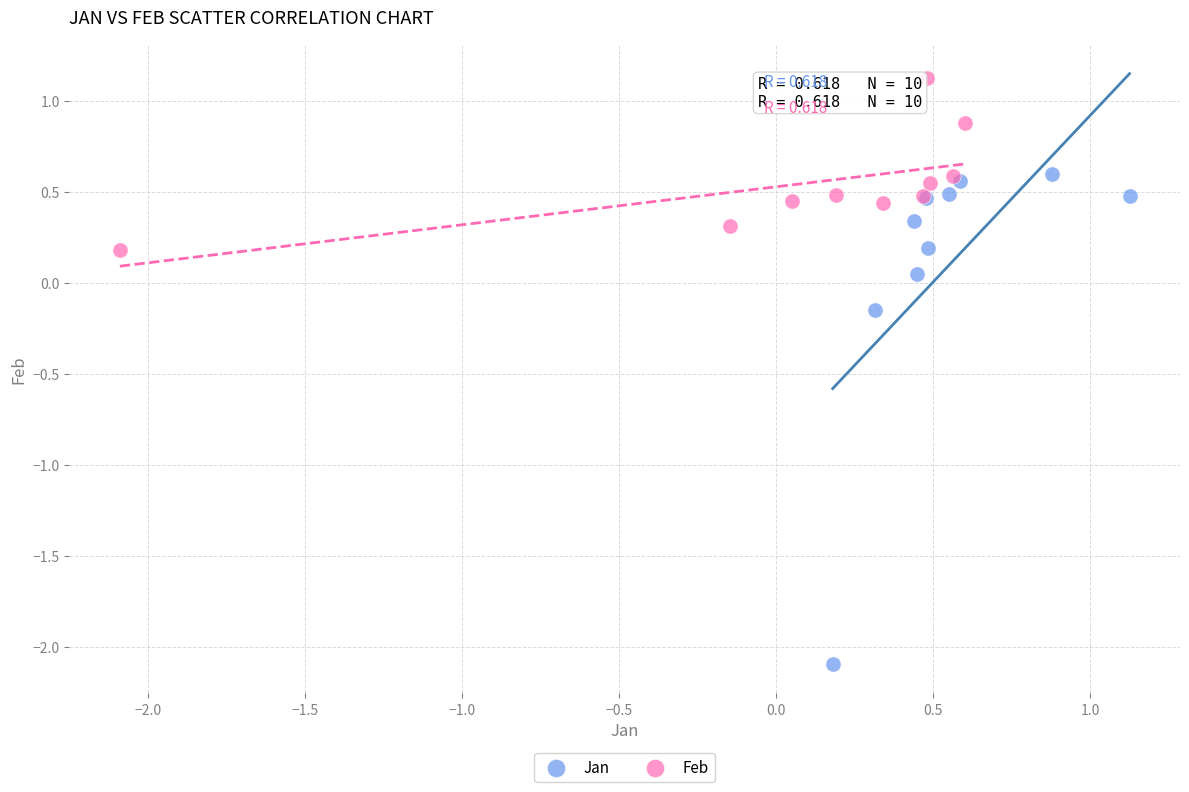

Which series has the widest spread of Y values?

Jan